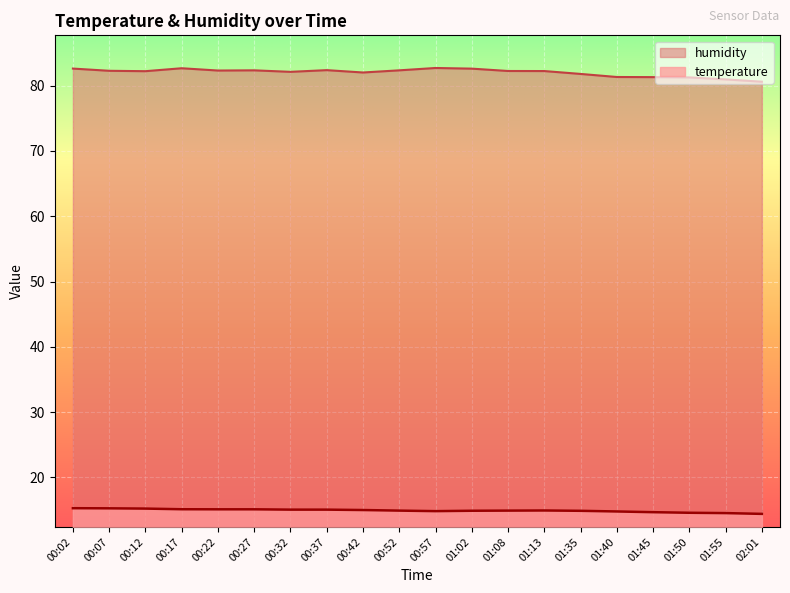

What is the value of the temperature point at the 4th from the left?

15.1